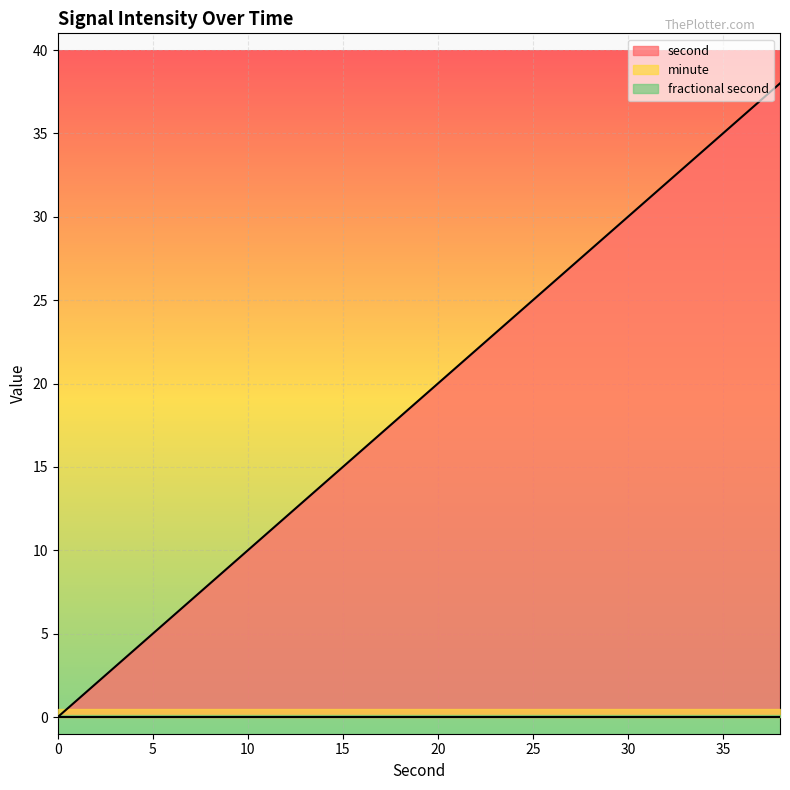

Count the number of categories in the chart.

20